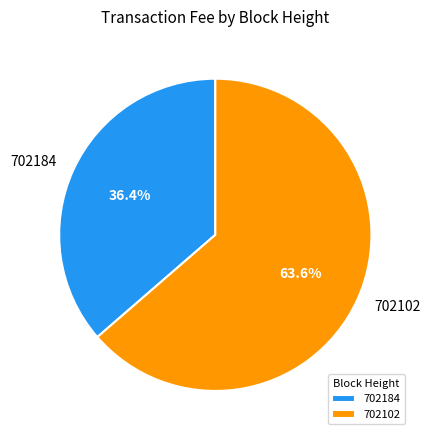

Is there any slice that represents more than half of the pie?

Yes